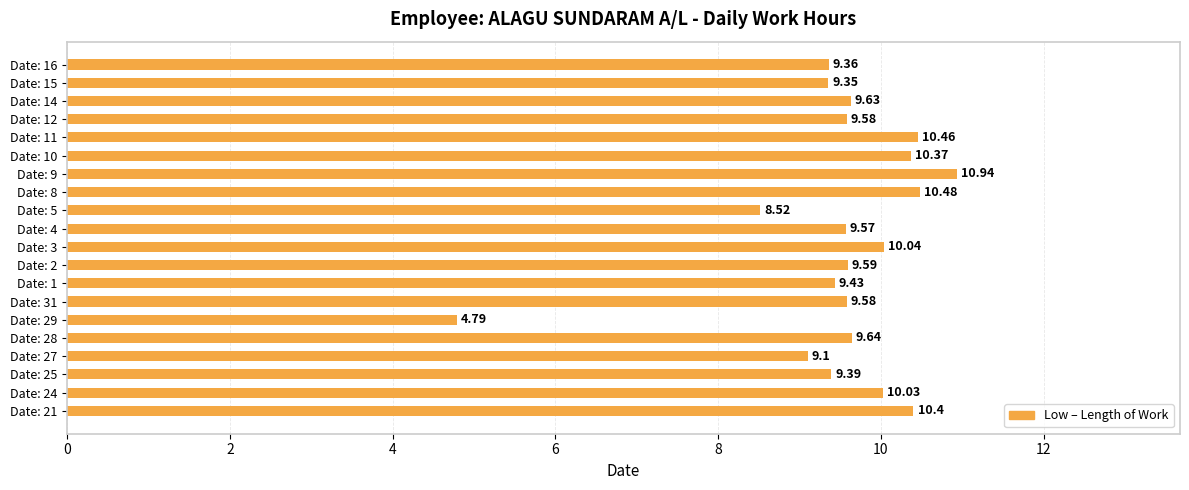

Between Date: 8 and Date: 4, which is larger?

Date: 8